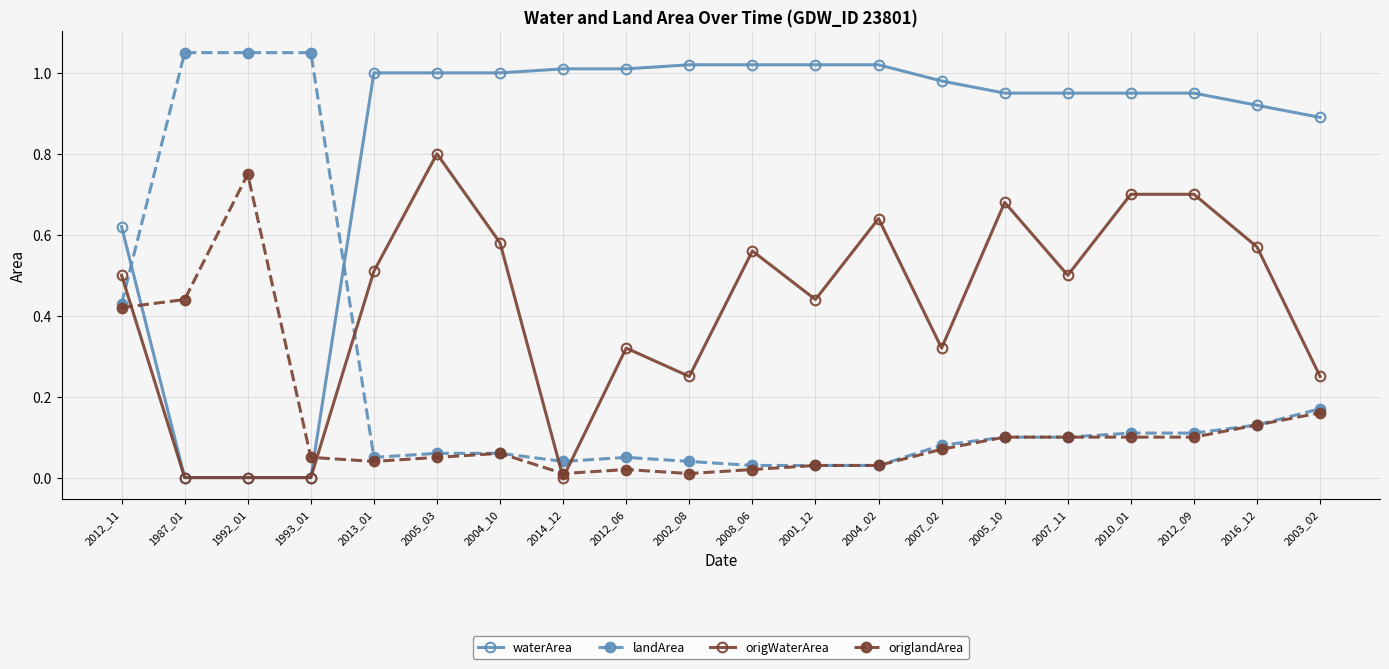

Which series changed the most between 2004_02 and 2007_11?

origWaterArea